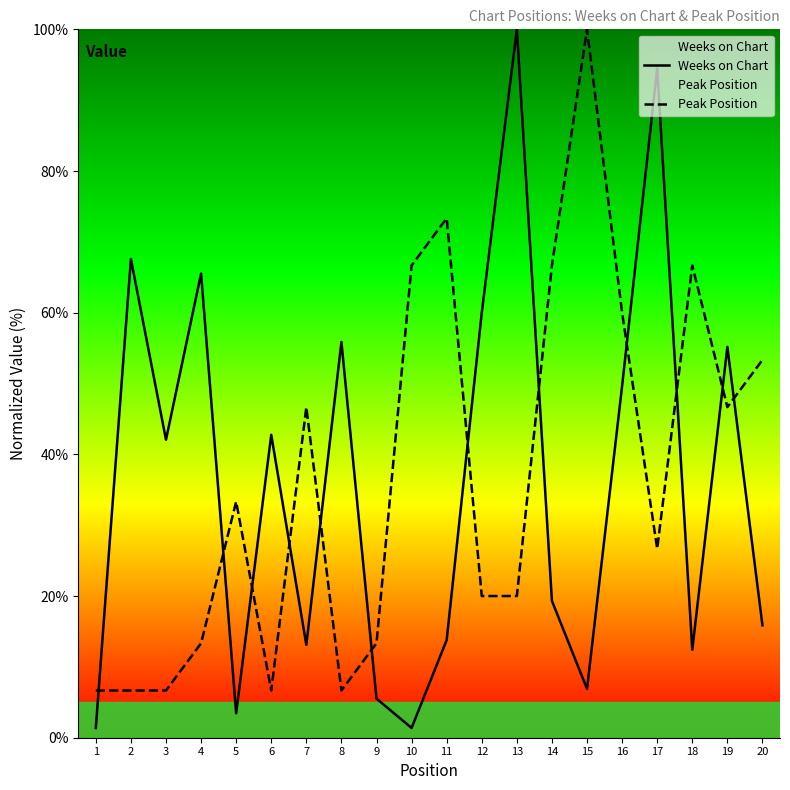

What is the value of the Peak Position point at the 10th from the left?

66.7